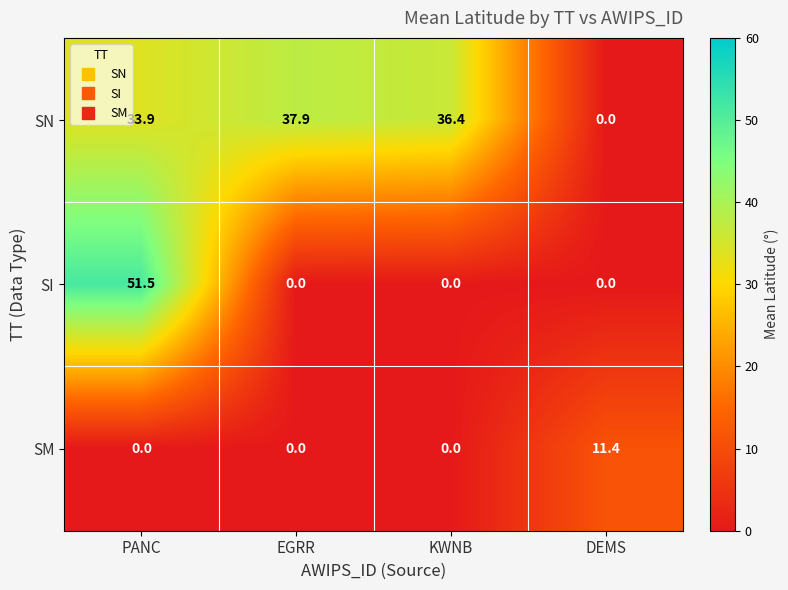

The value of SI at DEMS is 29.7. True or false?

False